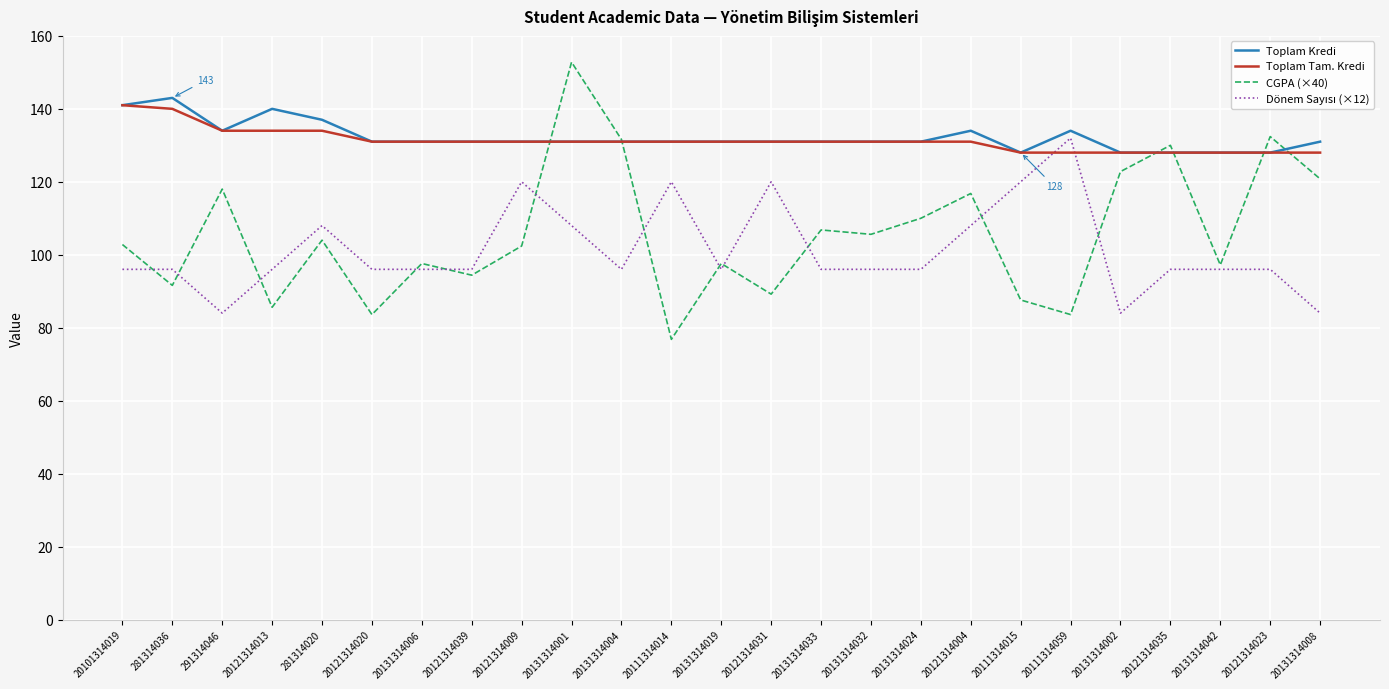

What is the sum of the CGPA (×40) values at 20131314001 and 20121314023?

285.2